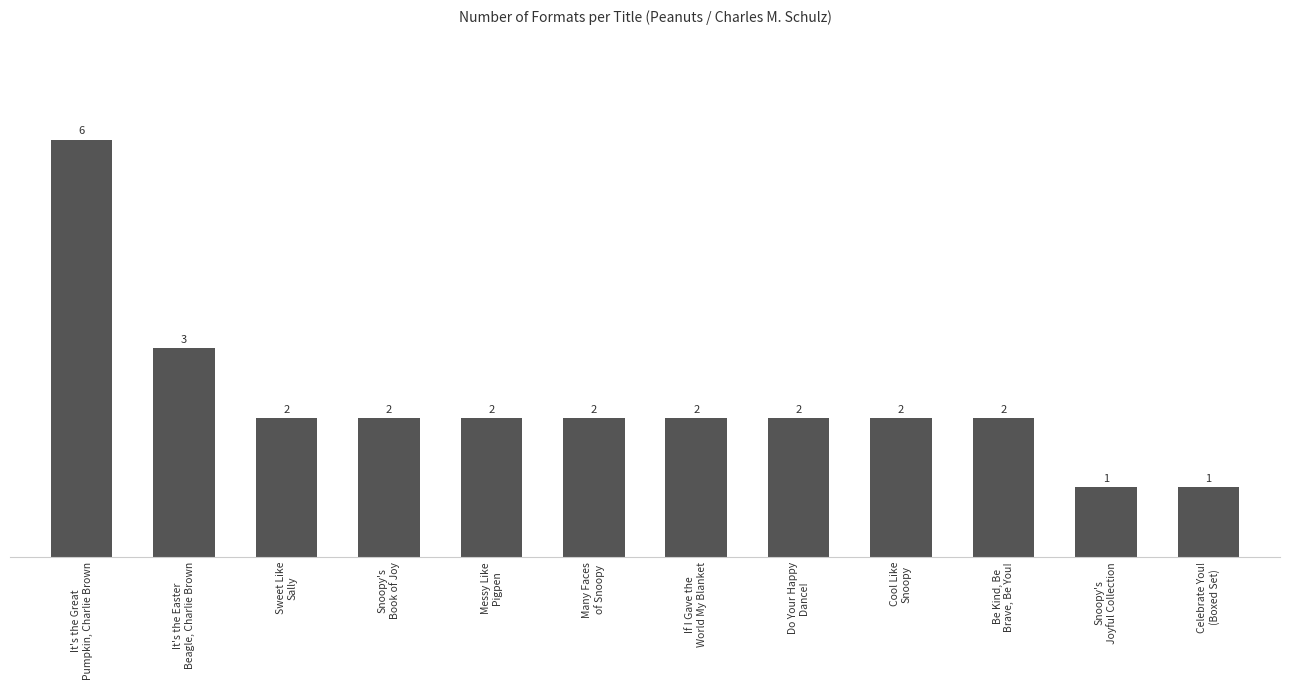

How many bars are there in total?

12